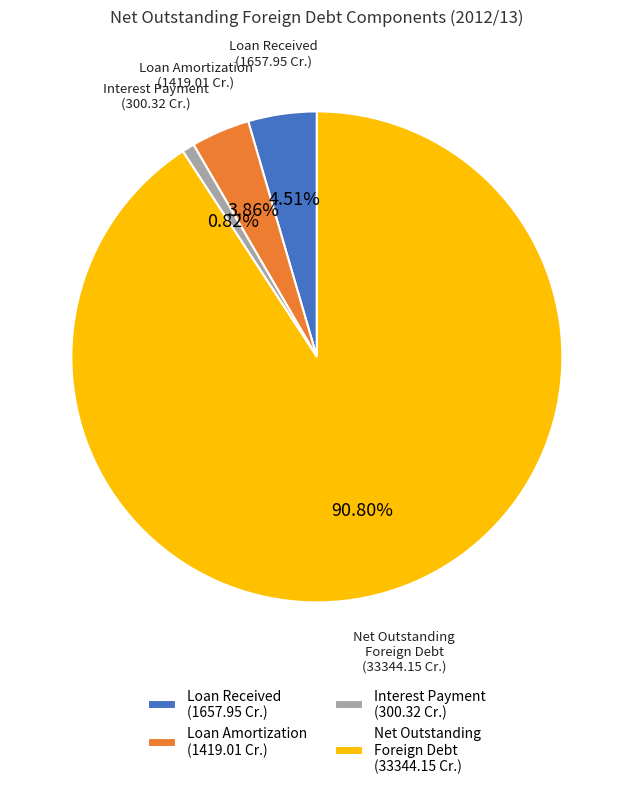

Is there a majority slice in this chart?

Yes